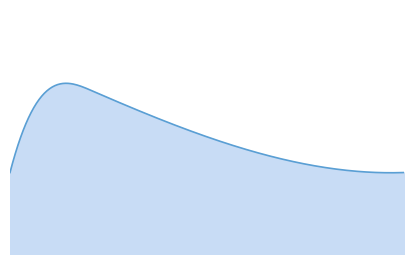

Does the chart display data point markers on the line(s)?

No